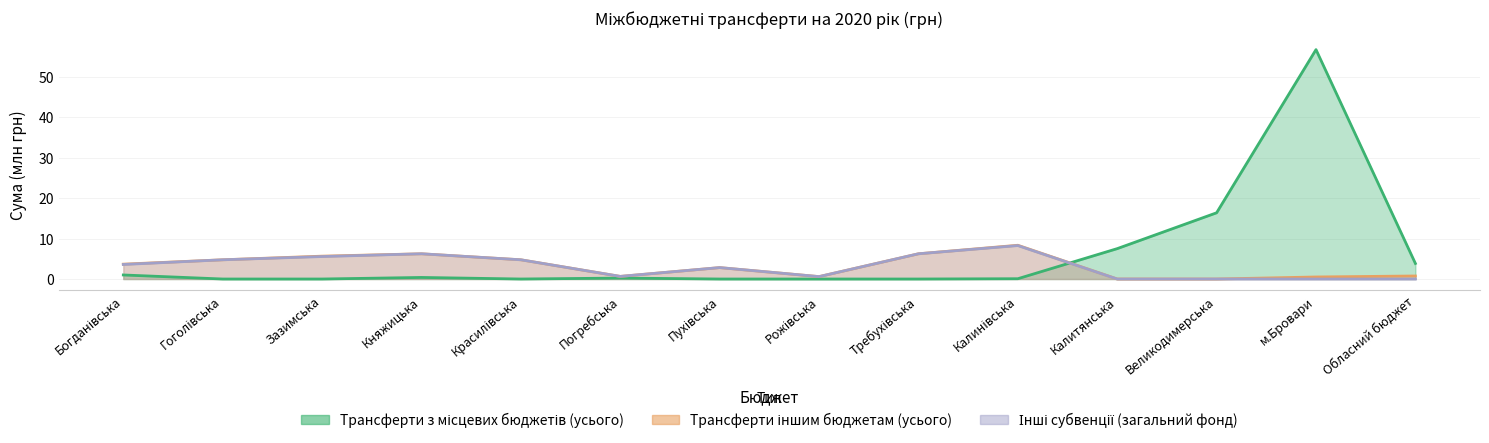

Rank the categories by Трансферти з місцевих бюджетів (усього) value from lowest to highest.

Гоголівська, Зазимська, Красилівська, Пухівська, Рожівська, Требухівська, Калинівська, Погребська, Княжицька, Богданівська, Обласний бюджет, Калитянська, Великодимерська, м.Бровари